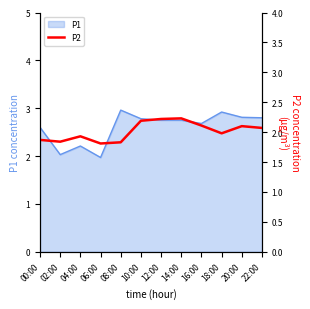

Which has a higher value, 06:00 or 16:00?

16:00